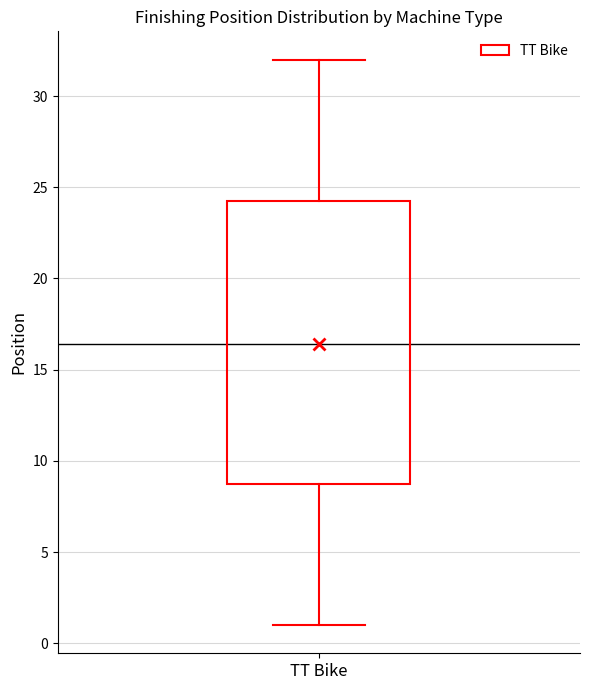

Where is the lower edge of the box for TT Bike on the y-axis? The values are not printed on the chart, so give them approximately, as read against the axis.

9.0